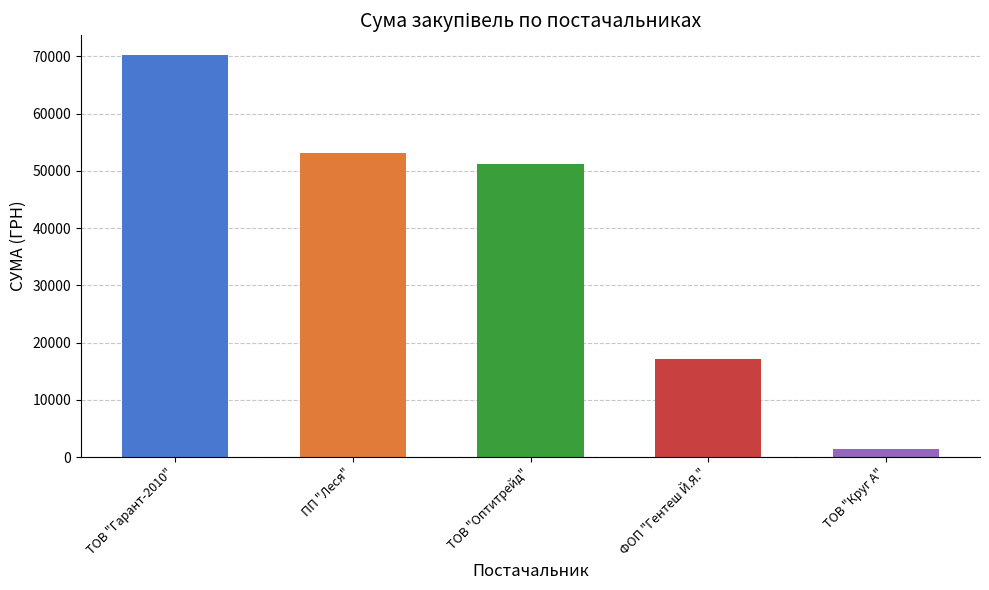

What is the average value?

38608.3